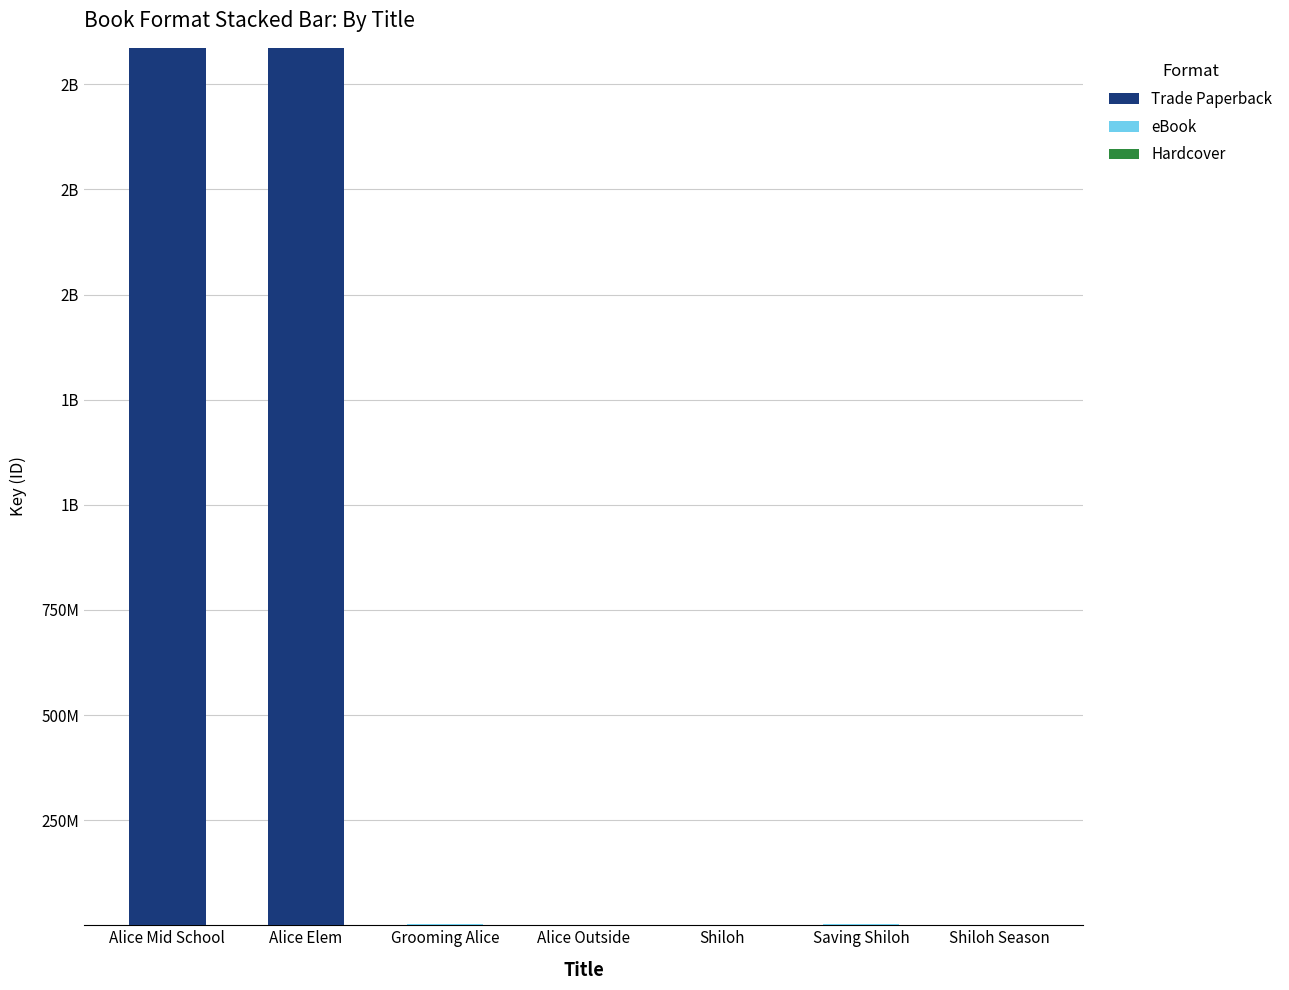

At which label is Trade Paperback closest to 1043340360?

Grooming Alice